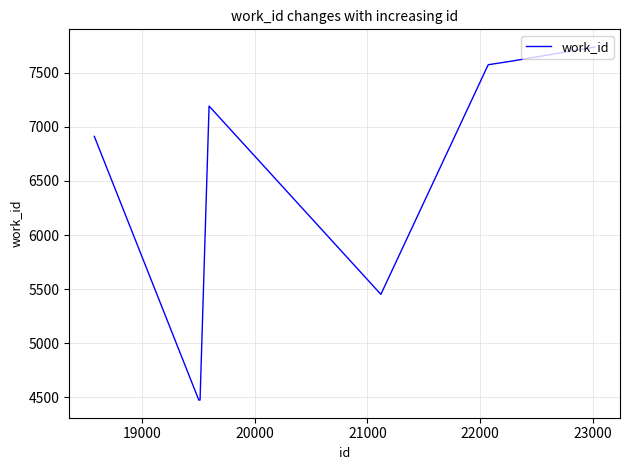

True or false: there are more than 0 points higher than both neighbors.

True